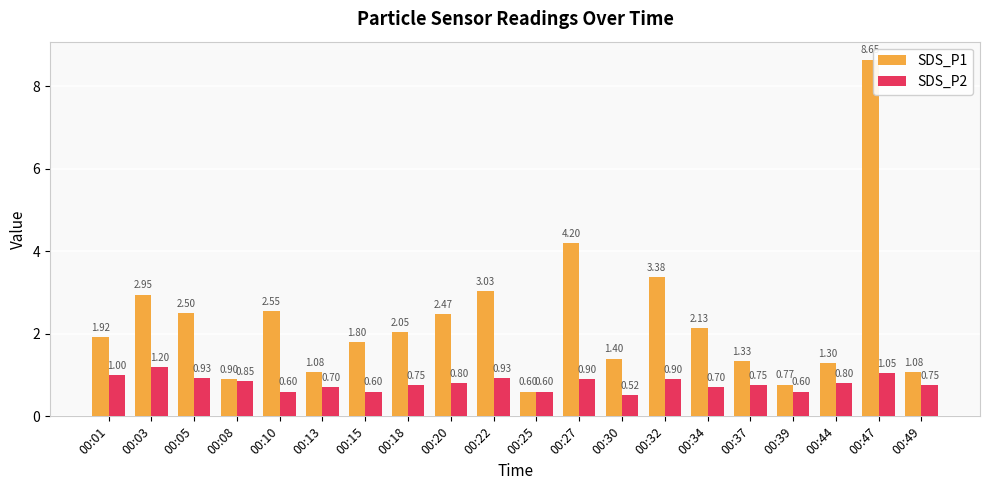

Is the value of SDS_P2 at 00:18 greater than the value of SDS_P1 at 00:34?

No